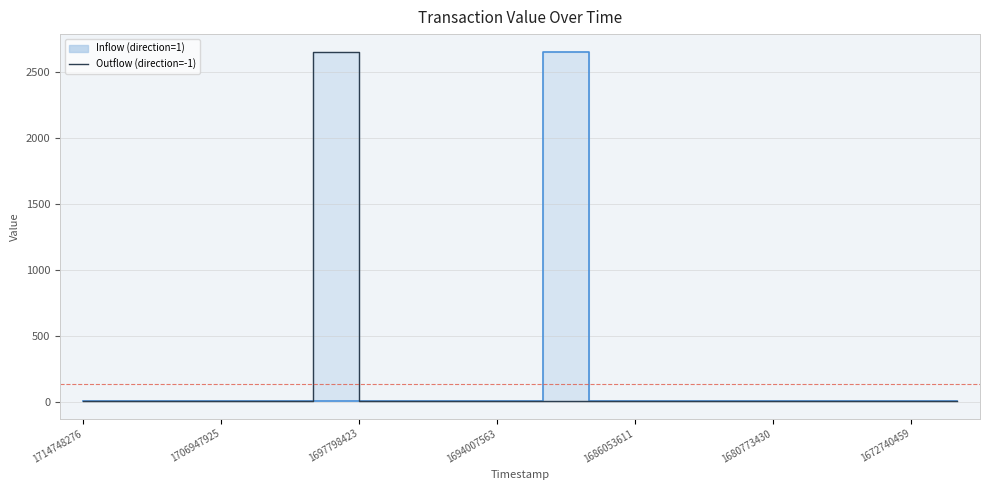

What is the total value across all series at 17?

7.4